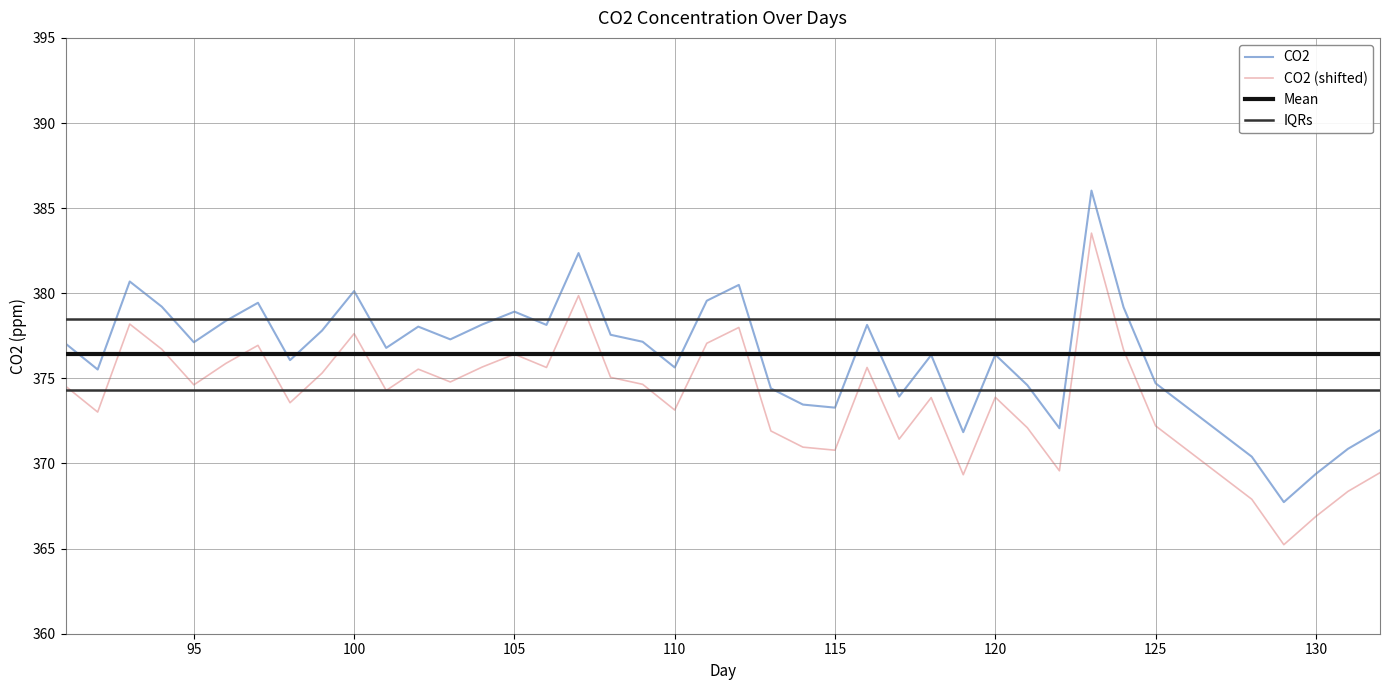

What is the minimum value shown in the chart?

365.2